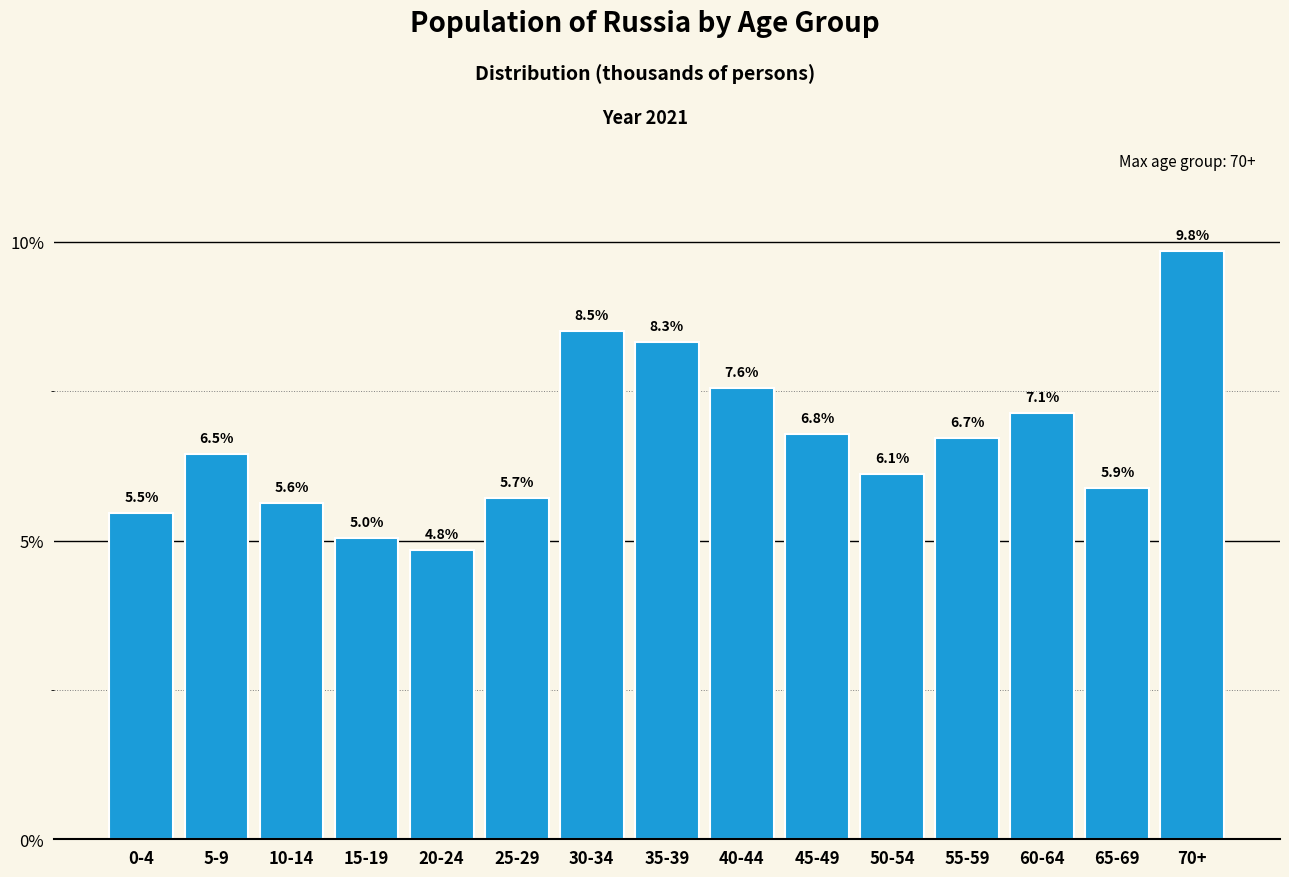

Reading right to left, what are all the values shown in this chart?

70+=9.8	65-69=5.9	60-64=7.1	55-59=6.7	50-54=6.1	45-49=6.8	40-44=7.6	35-39=8.3	30-34=8.5	25-29=5.7	20-24=4.8	15-19=5.0	10-14=5.6	5-9=6.5	0-4=5.5